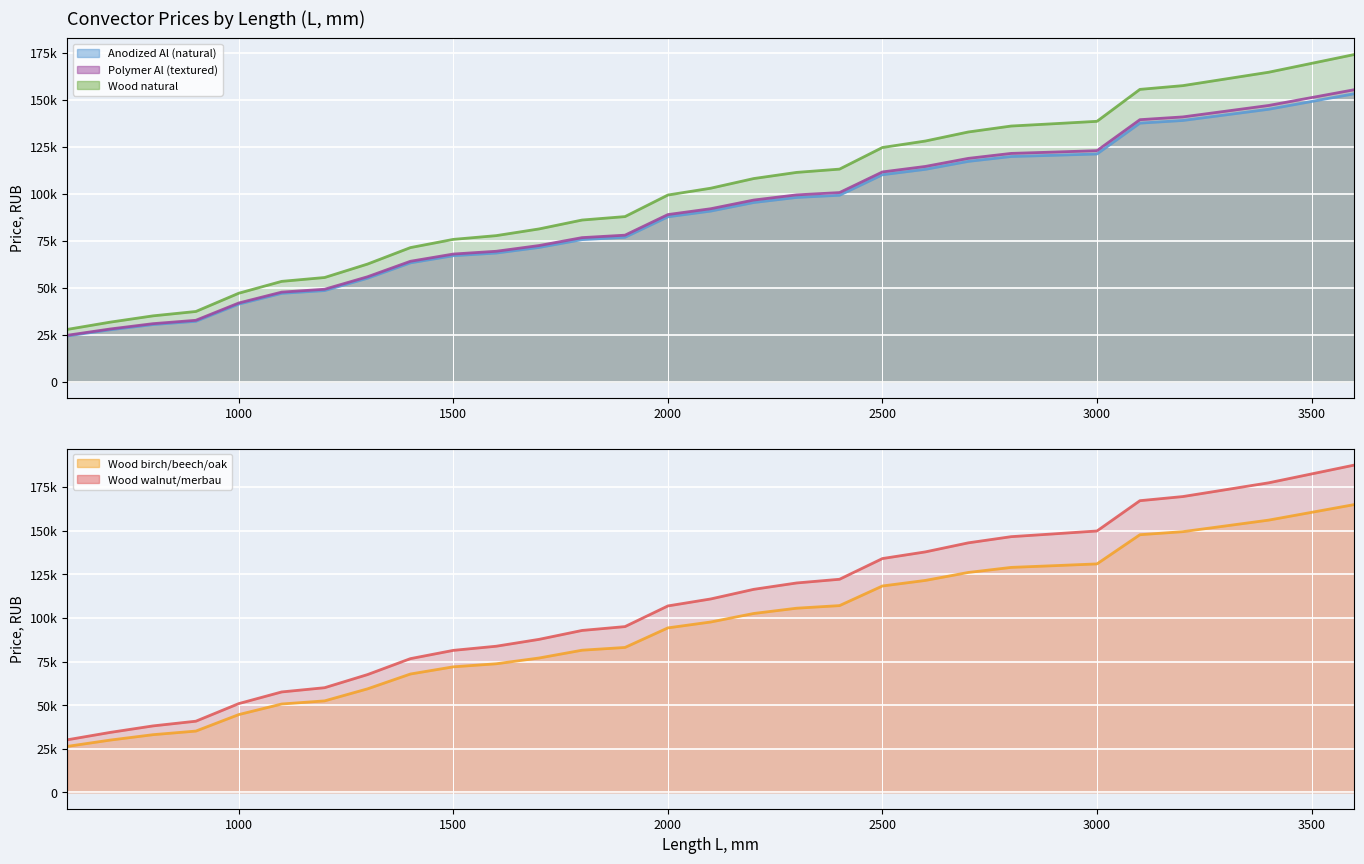

True or false: Wood natural (line) has a value of 41099.1 at 27.

False